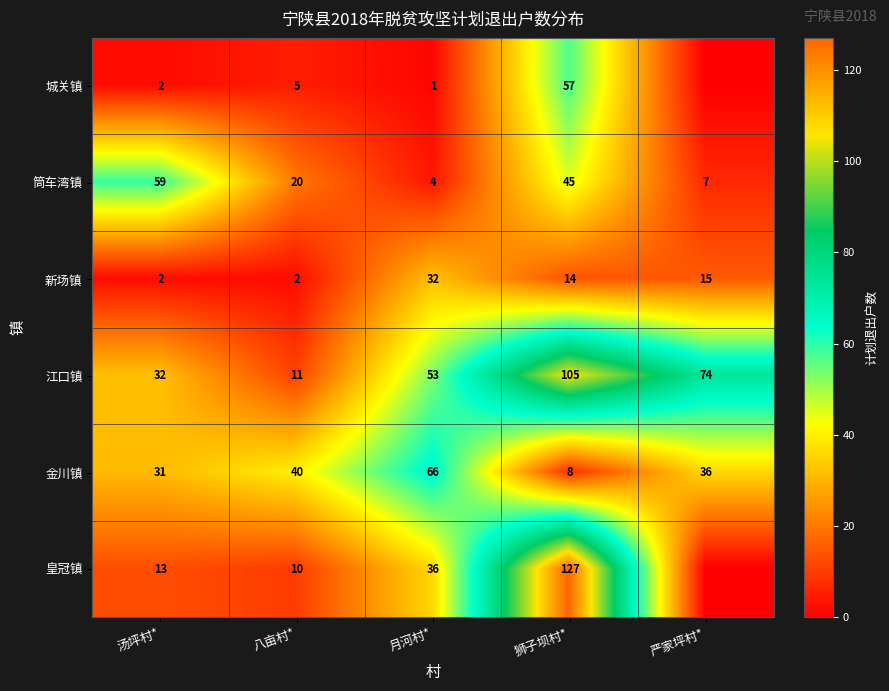

At which category is the sum across all series the highest?

狮子坝村*